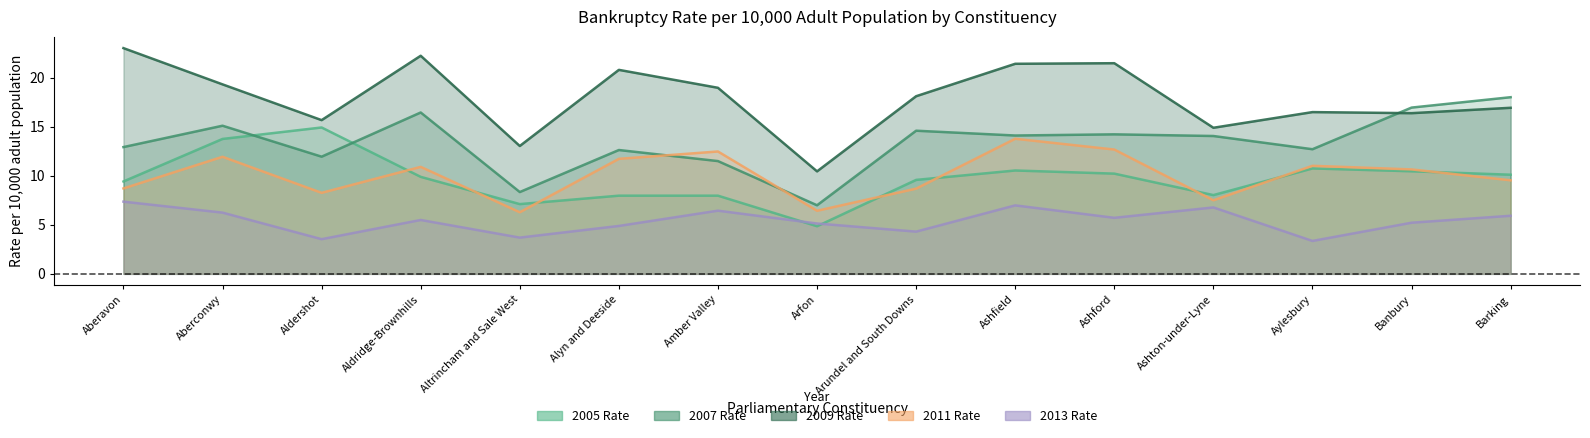

The 2011 Rate series shows 3.7 at Alyn and Deeside. True or false?

False